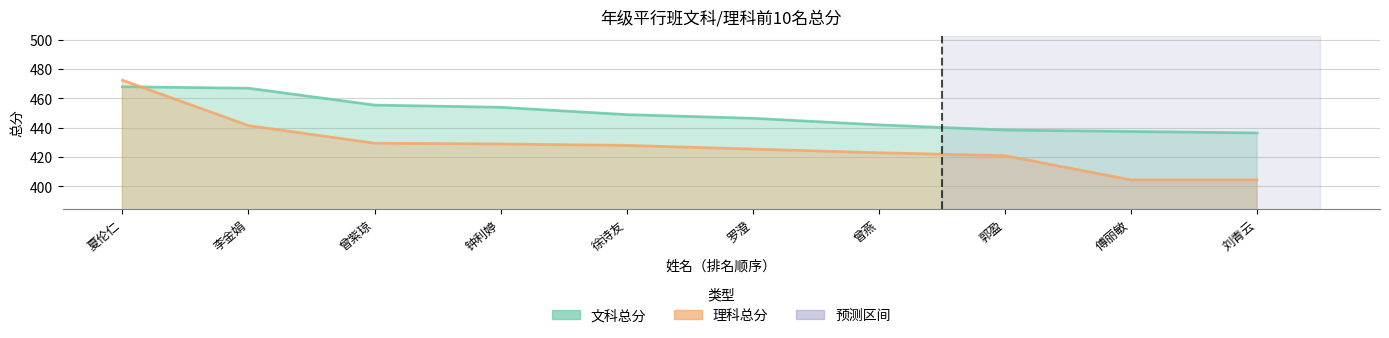

At how many categories does at least one series exceed 408?

10